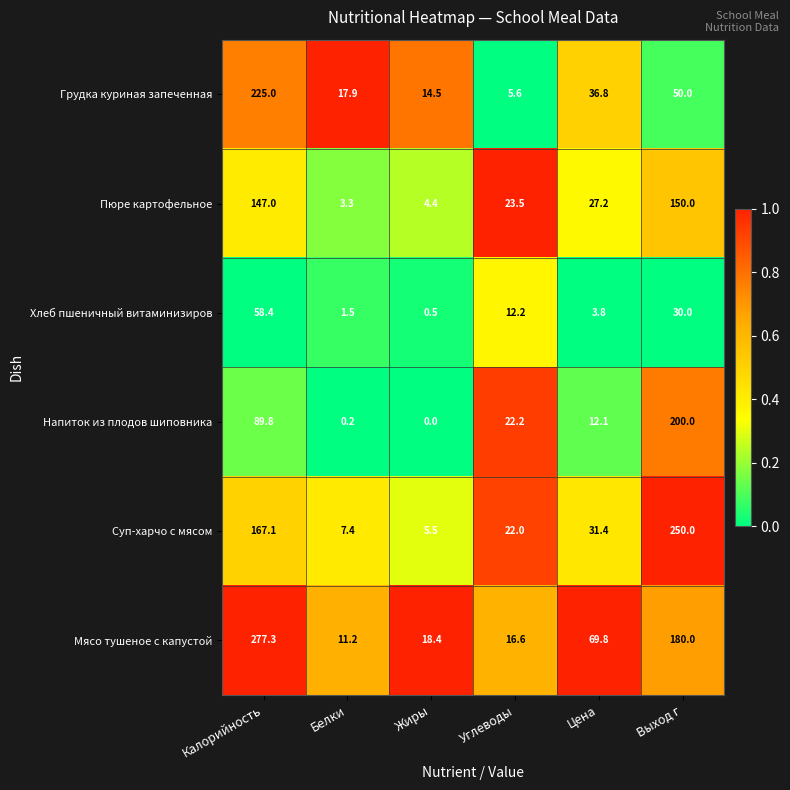

At which category does the chart reach its peak across all series?

Калорийность